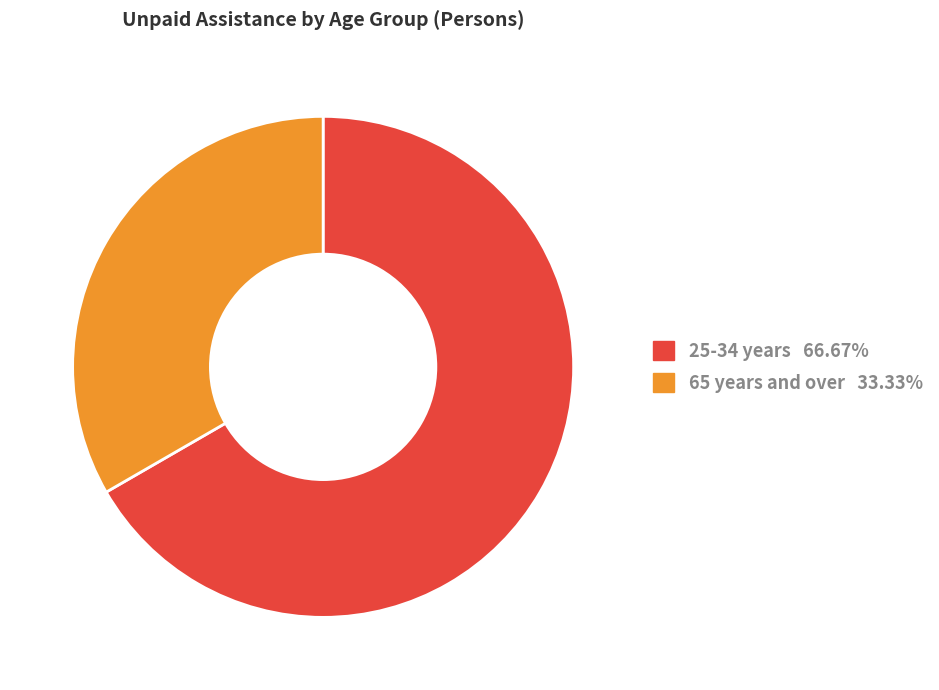

Is there a majority slice in this chart?

Yes